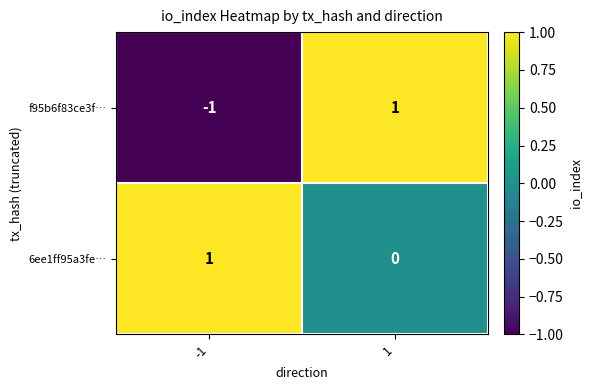

The f95b6f83ce3f… series shows 1 at 1. True or false?

True